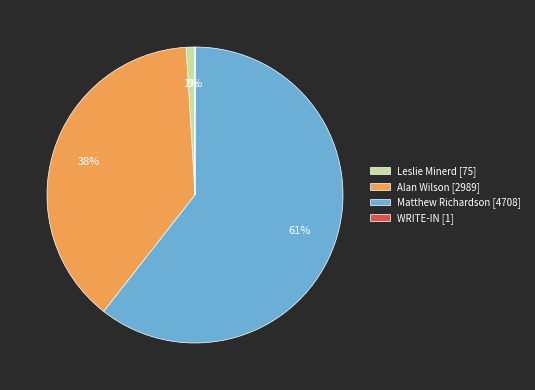

What is the ratio of the value at Alan Wilson [2989] to the value at Matthew Richardson [4708]?

0.6